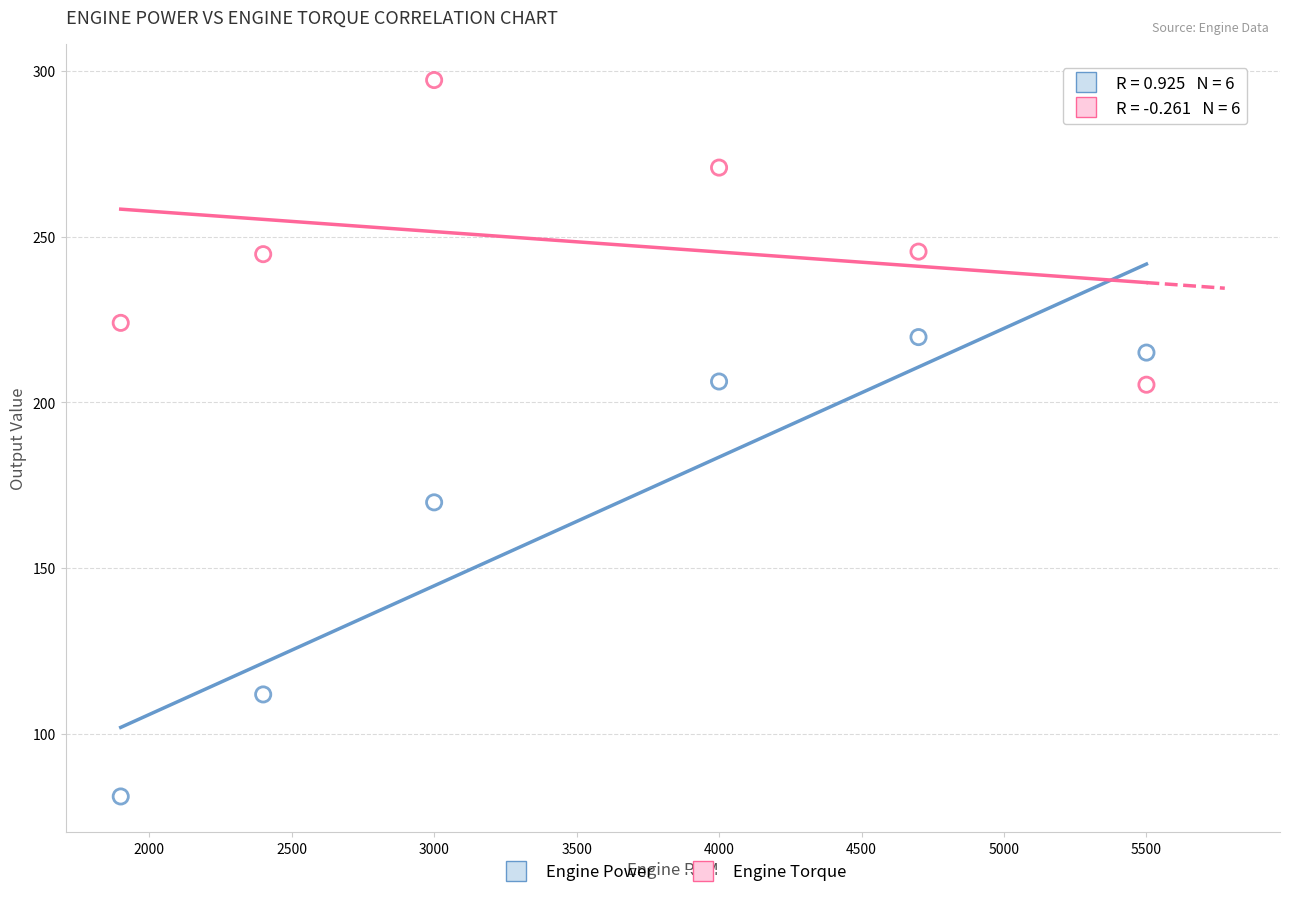

In the Engine Power series, what Y value is closest to 150?

169.8